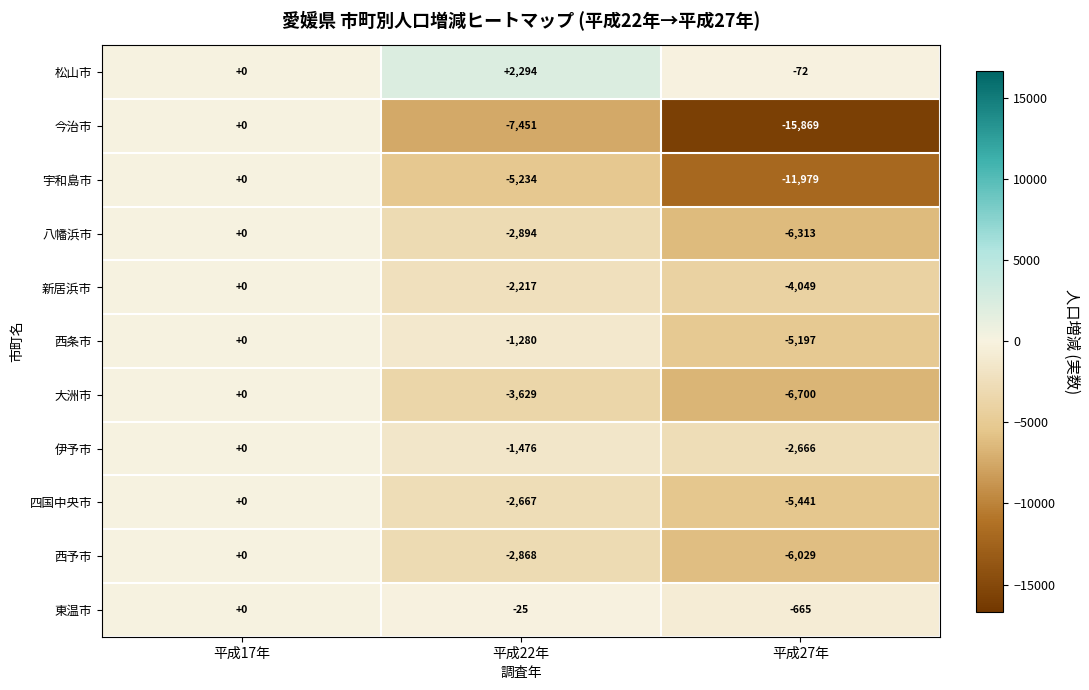

Where does the 西予市 series first go above -2868?

平成17年